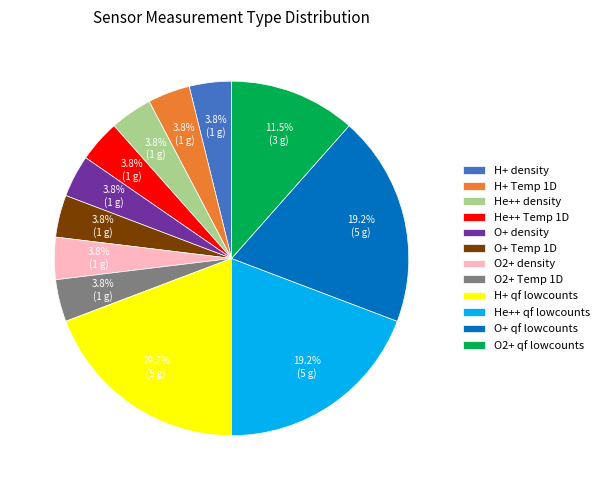

What portion of the pie excludes O2+ Temp 1D?

96.2%